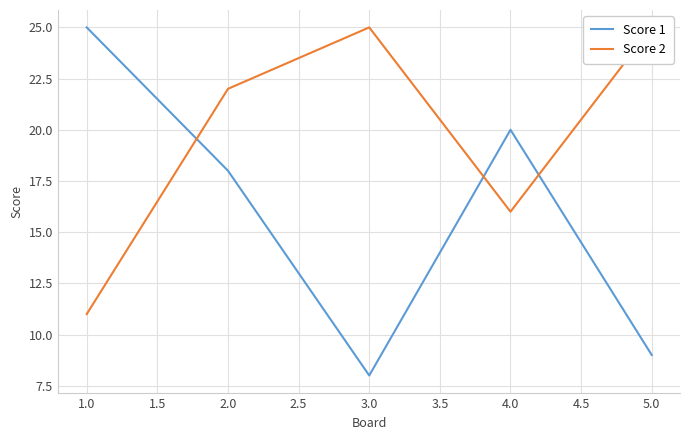

Is it true that Score 1 equals 32 at 1.0?

False